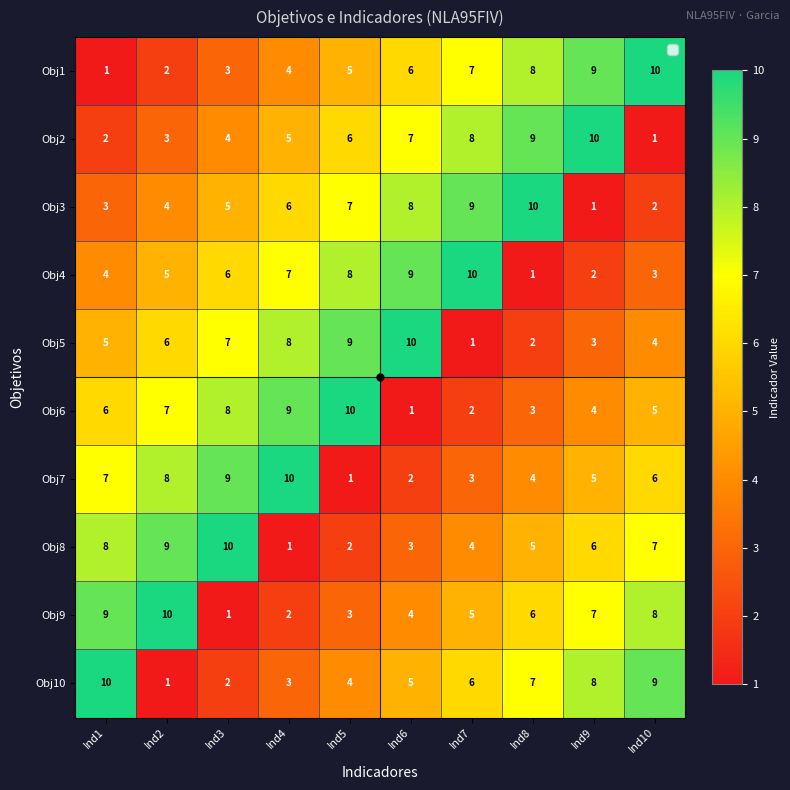

The value of Obj8 at Ind7 is 4. True or false?

True